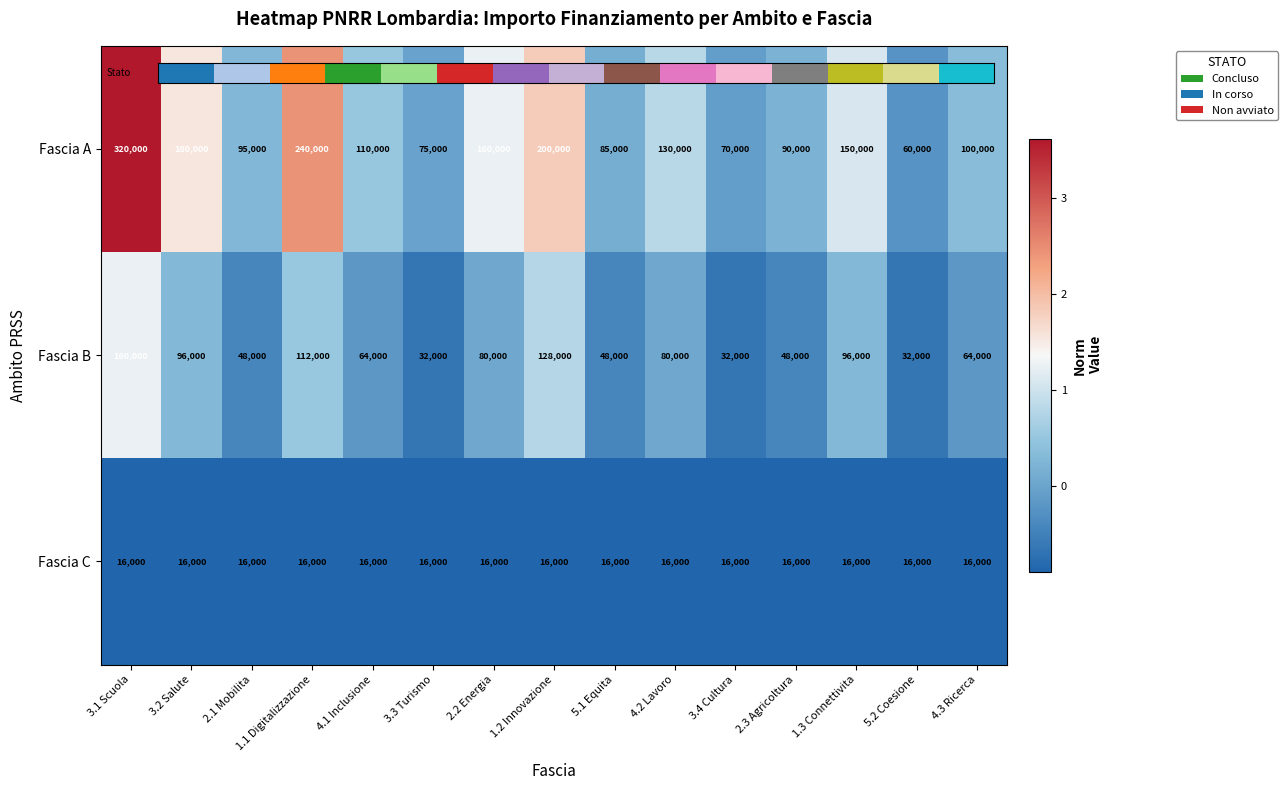

Which category has the highest value in the Fascia B series?

3.1 Scuola